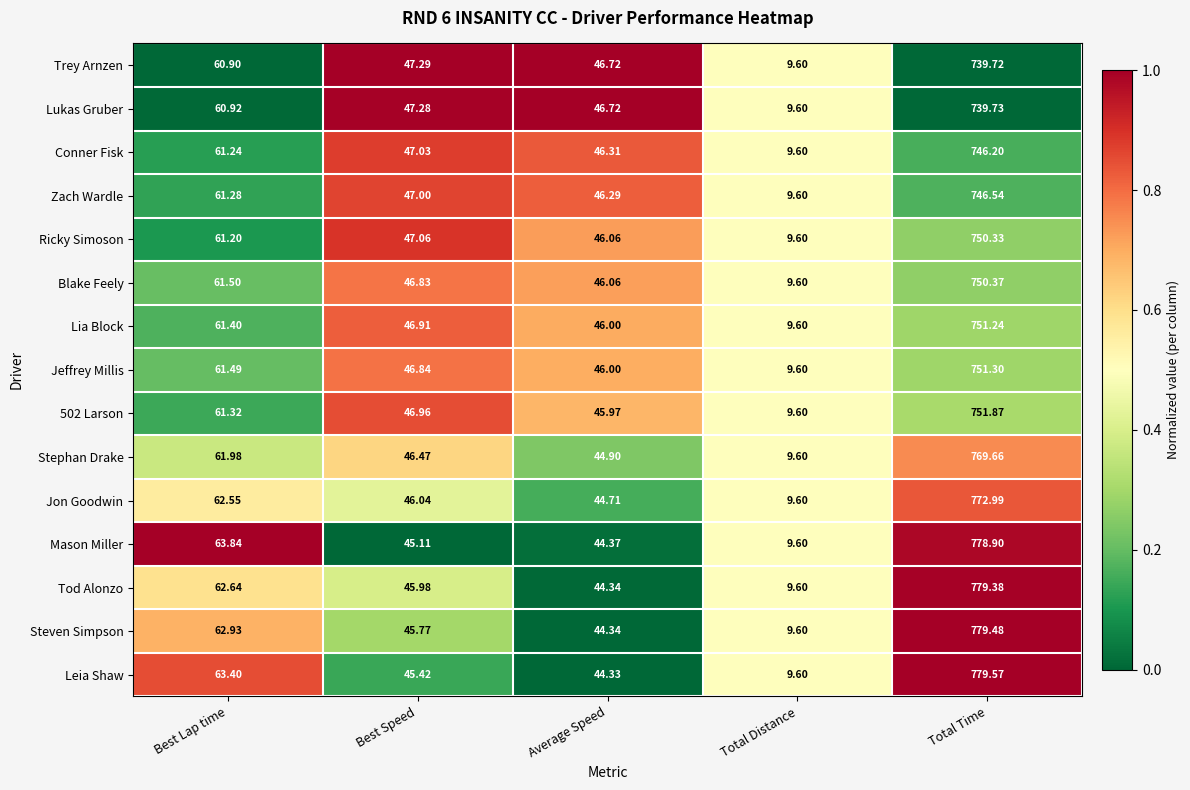

At which category is the sum across all series the highest?

Total Time